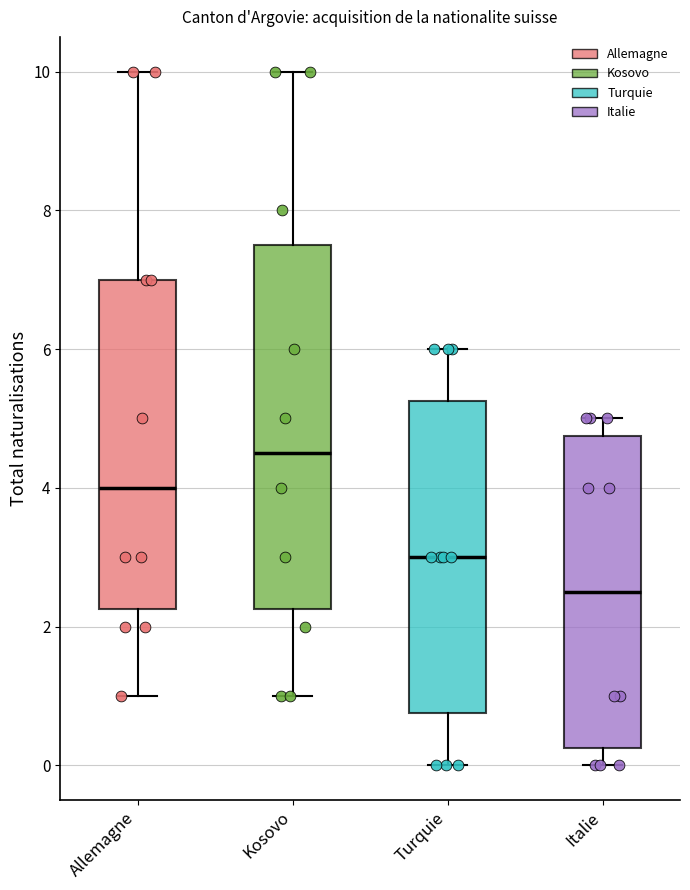

Which box has the highest median line?

Kosovo